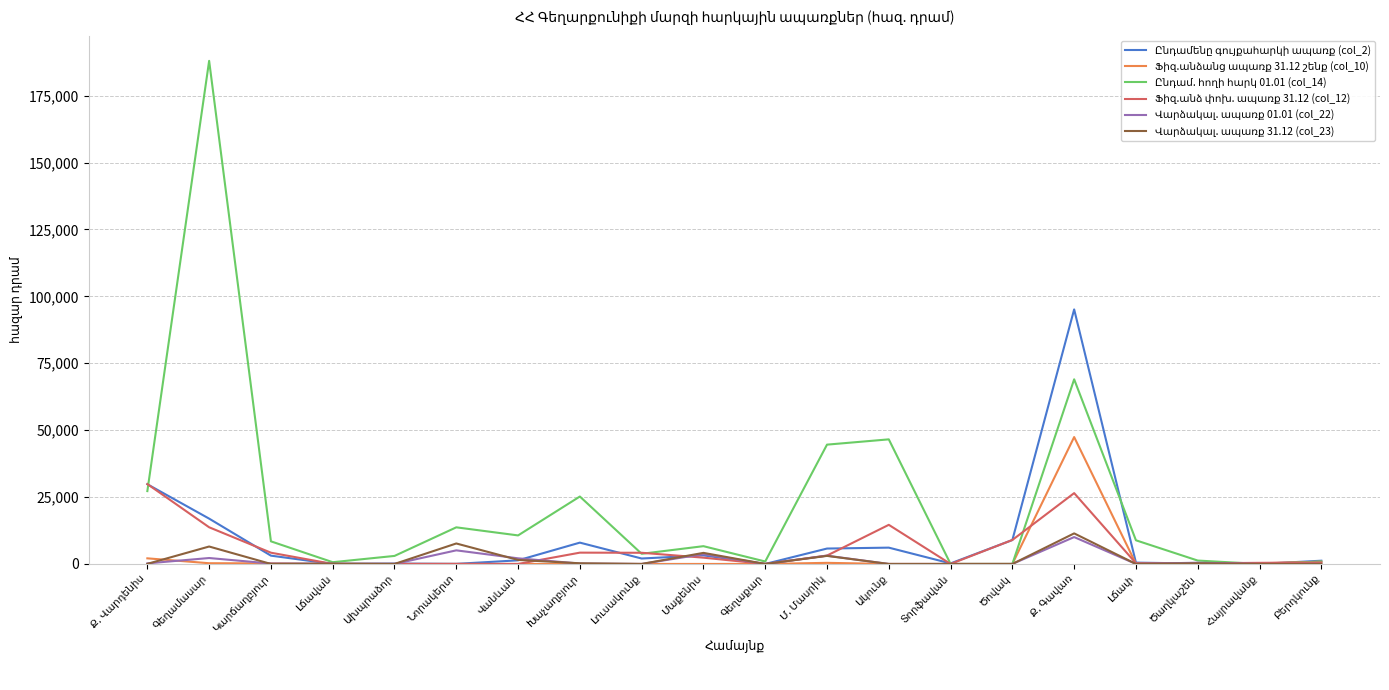

How many lines are shown in the chart?

6